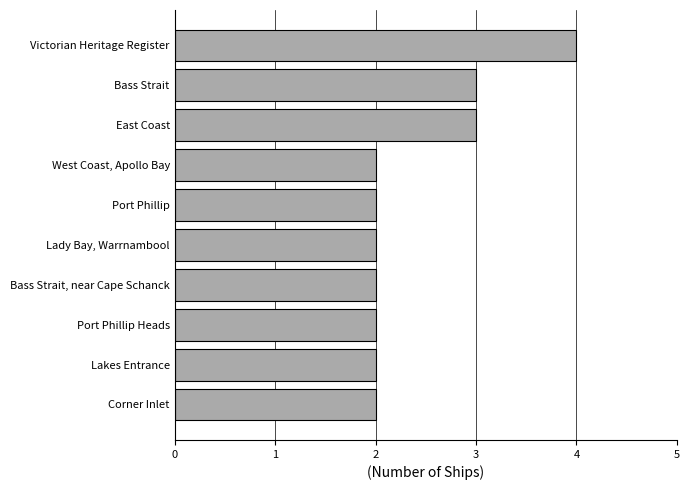

Are the bars horizontal?

Yes